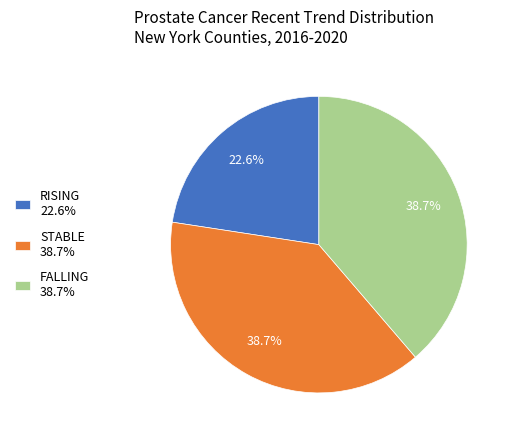

Approximately how many times larger is the value at STABLE 38.7% compared to FALLING 38.7%?

1.0